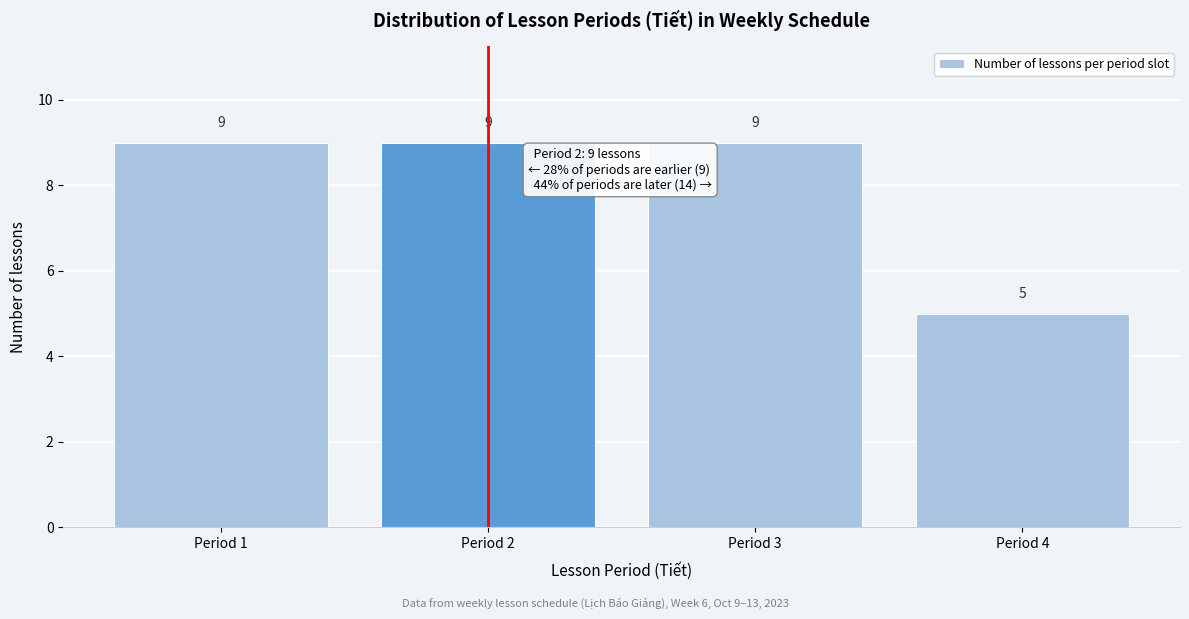

Reading left to right, list all the values displayed in this chart.

Period 1=9	Period 2=9	Period 3=9	Period 4=5